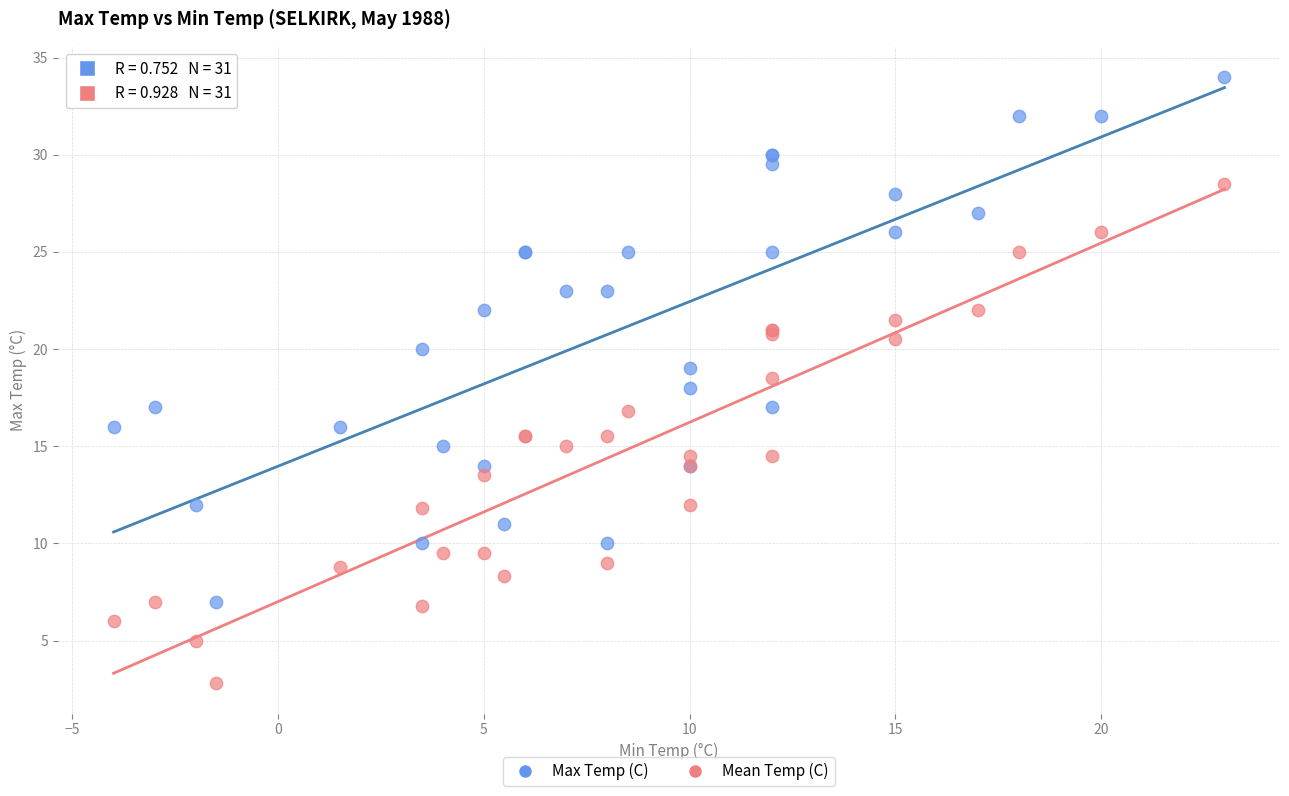

What is the X range (max minus min) for the scatter plot?

27.0